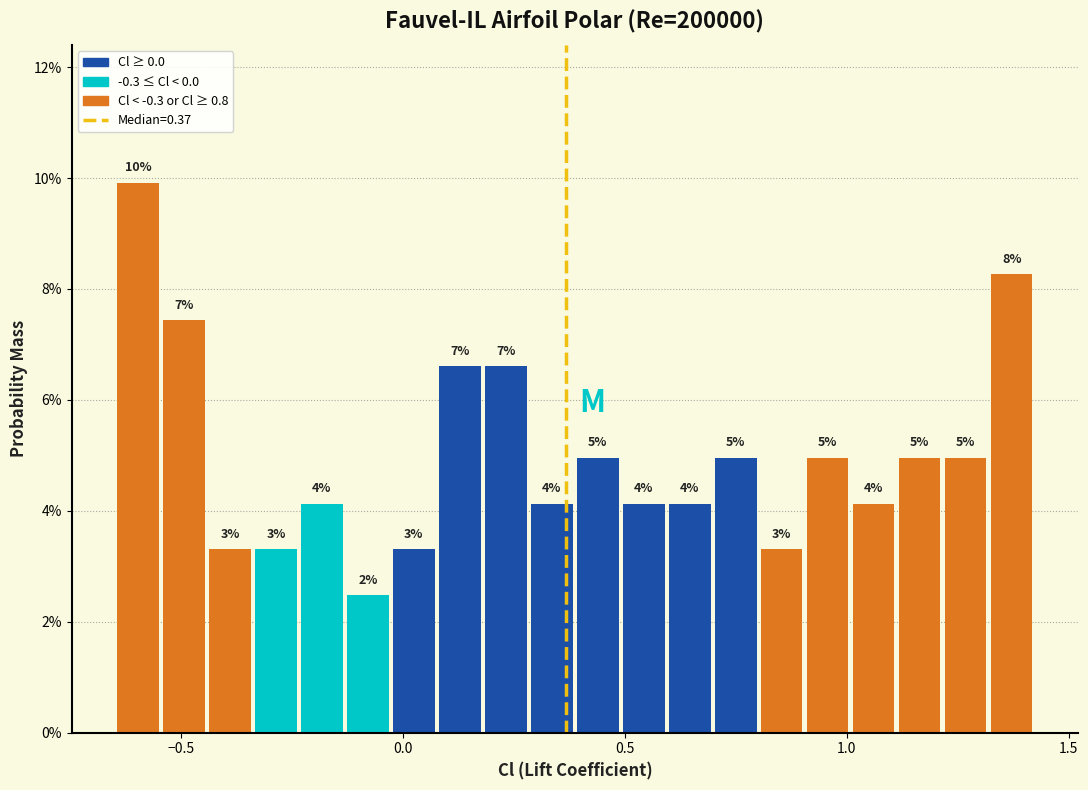

Read against the x-axis, roughly where is the centre of the tallest bar?

-0.60